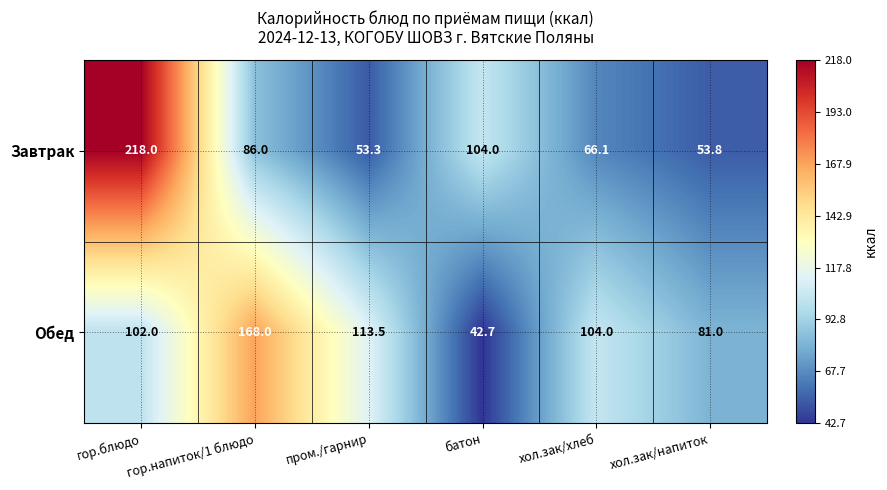

What is the sum of the Завтрак values at гор.напиток/1 блюдо and хол.зак/хлеб?

152.1